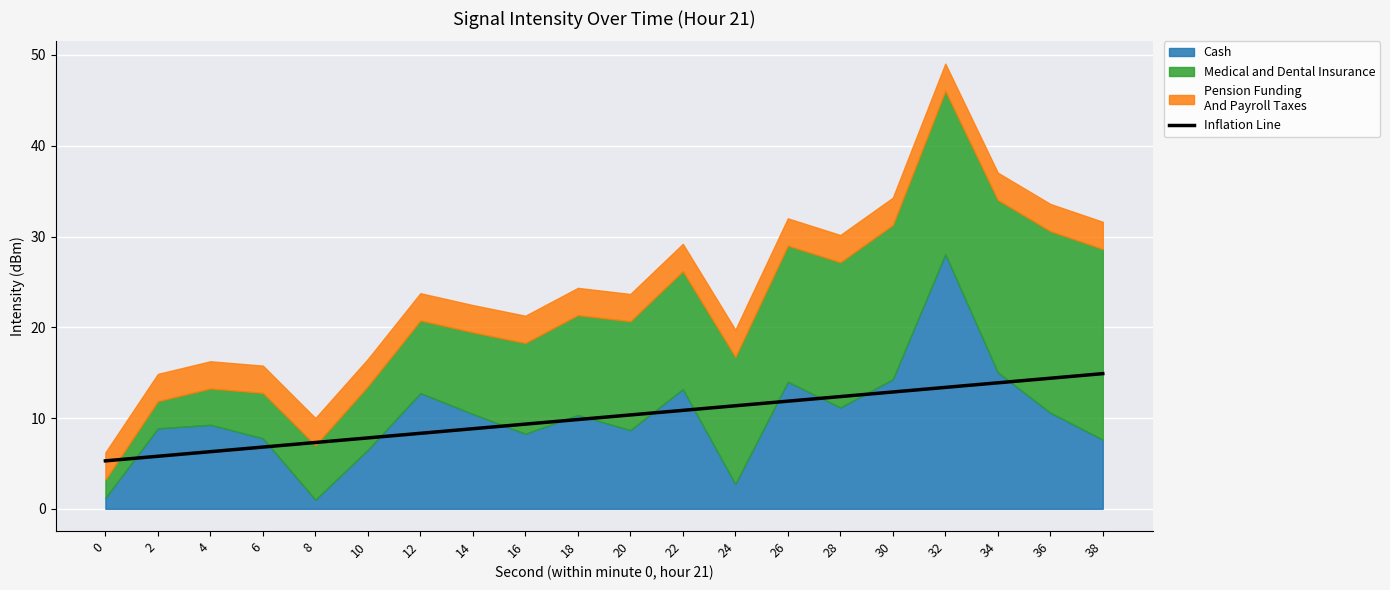

The value at 10 is 12.6. True or false?

False